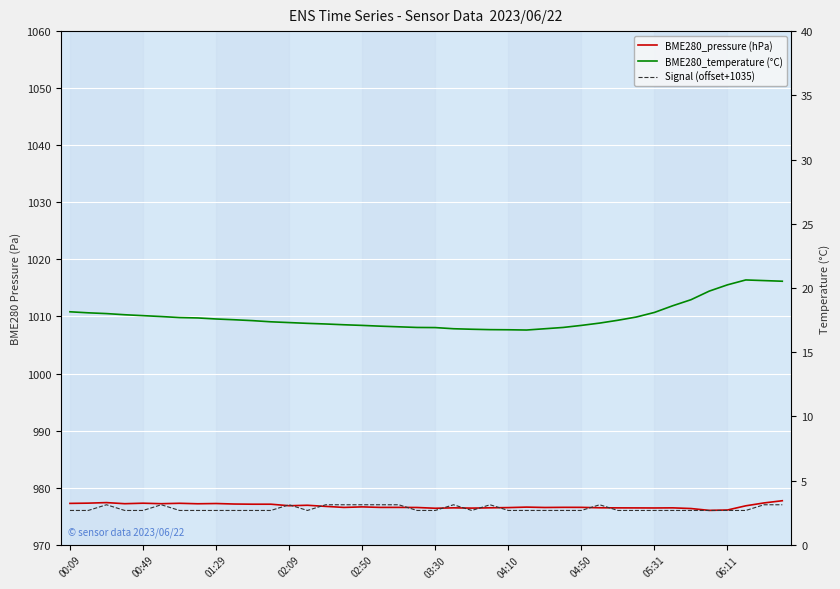

How many interior local peaks does the Signal (offset+1035) series have?

6